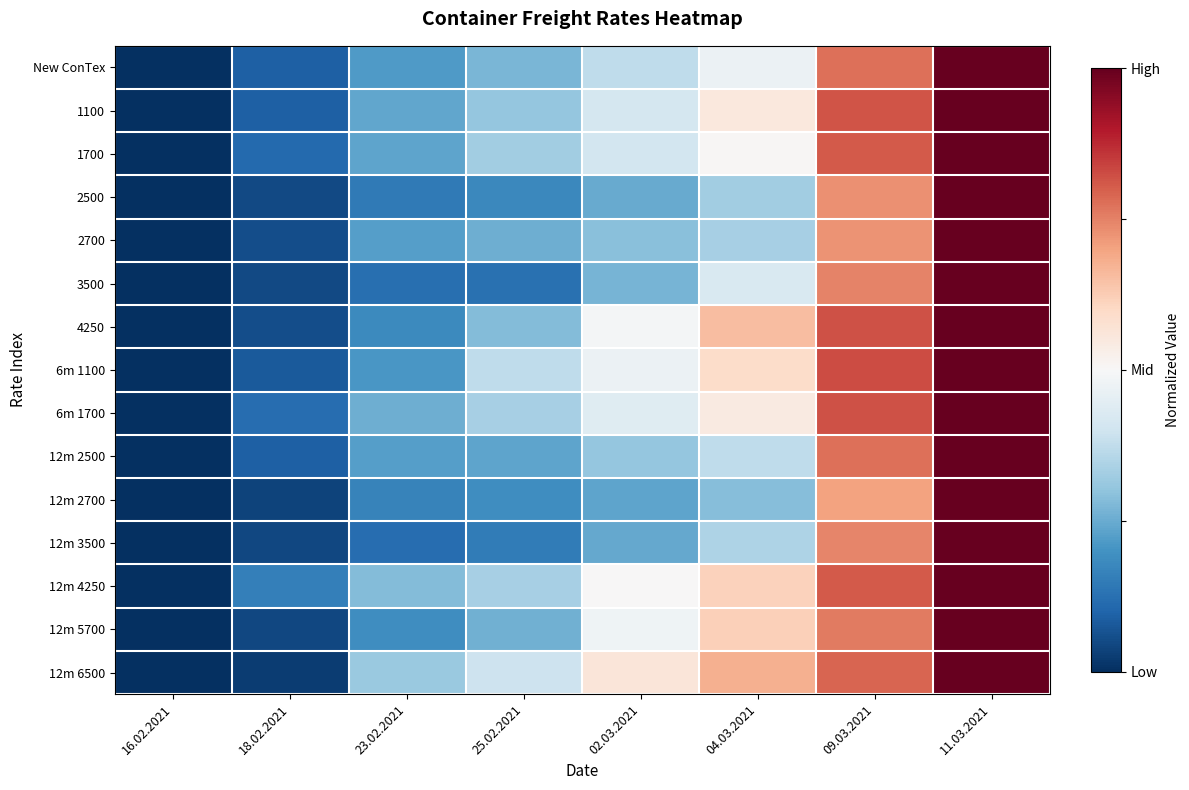

Reading left to right, extract all data points from this chart.

New ConTex: 16.02.2021=-1.0	18.02.2021=-0.8	23.02.2021=-0.6	25.02.2021=-0.5	02.03.2021=-0.3	04.03.2021=-0.1	09.03.2021=0.6	11.03.2021=1.0
1100: 16.02.2021=-1.0	18.02.2021=-0.8	23.02.2021=-0.5	25.02.2021=-0.4	02.03.2021=-0.2	04.03.2021=0.1	09.03.2021=0.6	11.03.2021=1.0
1700: 16.02.2021=-1.0	18.02.2021=-0.8	23.02.2021=-0.5	25.02.2021=-0.3	02.03.2021=-0.2	04.03.2021=0.0	09.03.2021=0.6	11.03.2021=1.0
2500: 16.02.2021=-1.0	18.02.2021=-0.9	23.02.2021=-0.7	25.02.2021=-0.6	02.03.2021=-0.5	04.03.2021=-0.3	09.03.2021=0.5	11.03.2021=1.0
2700: 16.02.2021=-1.0	18.02.2021=-0.9	23.02.2021=-0.6	25.02.2021=-0.5	02.03.2021=-0.4	04.03.2021=-0.3	09.03.2021=0.4	11.03.2021=1.0
3500: 16.02.2021=-1.0	18.02.2021=-0.9	23.02.2021=-0.8	25.02.2021=-0.7	02.03.2021=-0.5	04.03.2021=-0.2	09.03.2021=0.5	11.03.2021=1.0
4250: 16.02.2021=-1.0	18.02.2021=-0.9	23.02.2021=-0.6	25.02.2021=-0.4	02.03.2021=-0.0	04.03.2021=0.3	09.03.2021=0.6	11.03.2021=1.0
6m 1100: 16.02.2021=-1.0	18.02.2021=-0.8	23.02.2021=-0.6	25.02.2021=-0.3	02.03.2021=-0.1	04.03.2021=0.2	09.03.2021=0.6	11.03.2021=1.0
6m 1700: 16.02.2021=-1.0	18.02.2021=-0.8	23.02.2021=-0.5	25.02.2021=-0.3	02.03.2021=-0.1	04.03.2021=0.1	09.03.2021=0.6	11.03.2021=1.0
12m 2500: 16.02.2021=-1.0	18.02.2021=-0.8	23.02.2021=-0.6	25.02.2021=-0.5	02.03.2021=-0.4	04.03.2021=-0.3	09.03.2021=0.6	11.03.2021=1.0
12m 2700: 16.02.2021=-1.0	18.02.2021=-0.9	23.02.2021=-0.7	25.02.2021=-0.6	02.03.2021=-0.5	04.03.2021=-0.4	09.03.2021=0.4	11.03.2021=1.0
12m 3500: 16.02.2021=-1.0	18.02.2021=-0.9	23.02.2021=-0.8	25.02.2021=-0.7	02.03.2021=-0.5	04.03.2021=-0.3	09.03.2021=0.5	11.03.2021=1.0
12m 4250: 16.02.2021=-1.0	18.02.2021=-0.7	23.02.2021=-0.4	25.02.2021=-0.3	02.03.2021=0.0	04.03.2021=0.2	09.03.2021=0.6	11.03.2021=1.0
12m 5700: 16.02.2021=-1.0	18.02.2021=-0.9	23.02.2021=-0.6	25.02.2021=-0.5	02.03.2021=-0.0	04.03.2021=0.2	09.03.2021=0.5	11.03.2021=1.0
12m 6500: 16.02.2021=-1.0	18.02.2021=-0.9	23.02.2021=-0.4	25.02.2021=-0.2	02.03.2021=0.1	04.03.2021=0.4	09.03.2021=0.6	11.03.2021=1.0